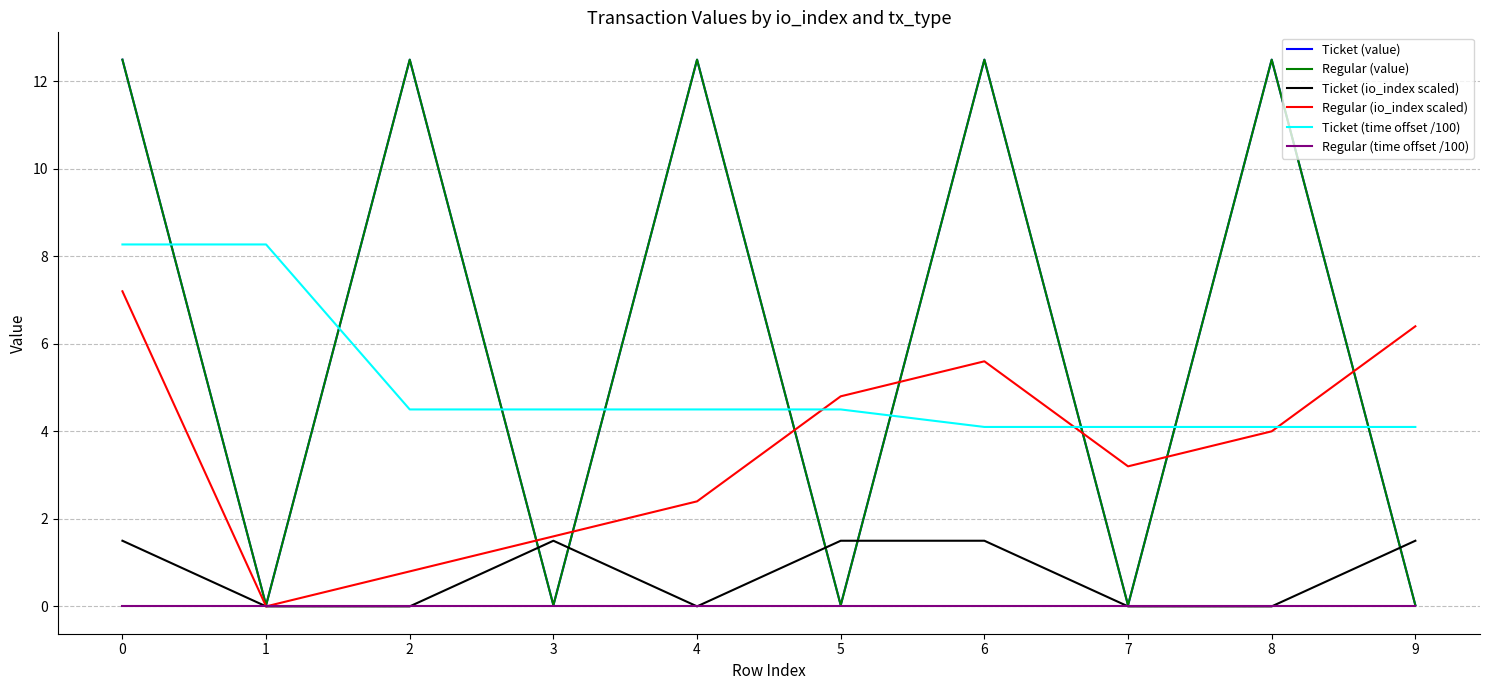

Does the chart have visible grid lines?

Yes